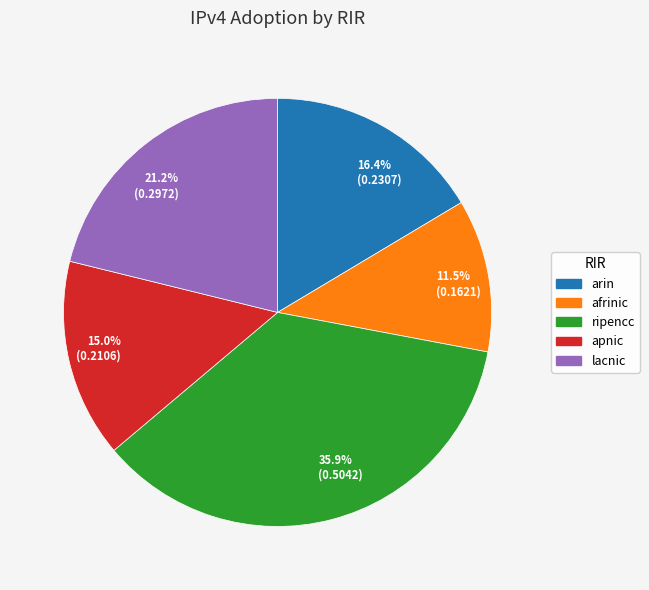

Do 16.4% (0.2307) and 11.5% (0.1621) together represent more than half of the pie?

No